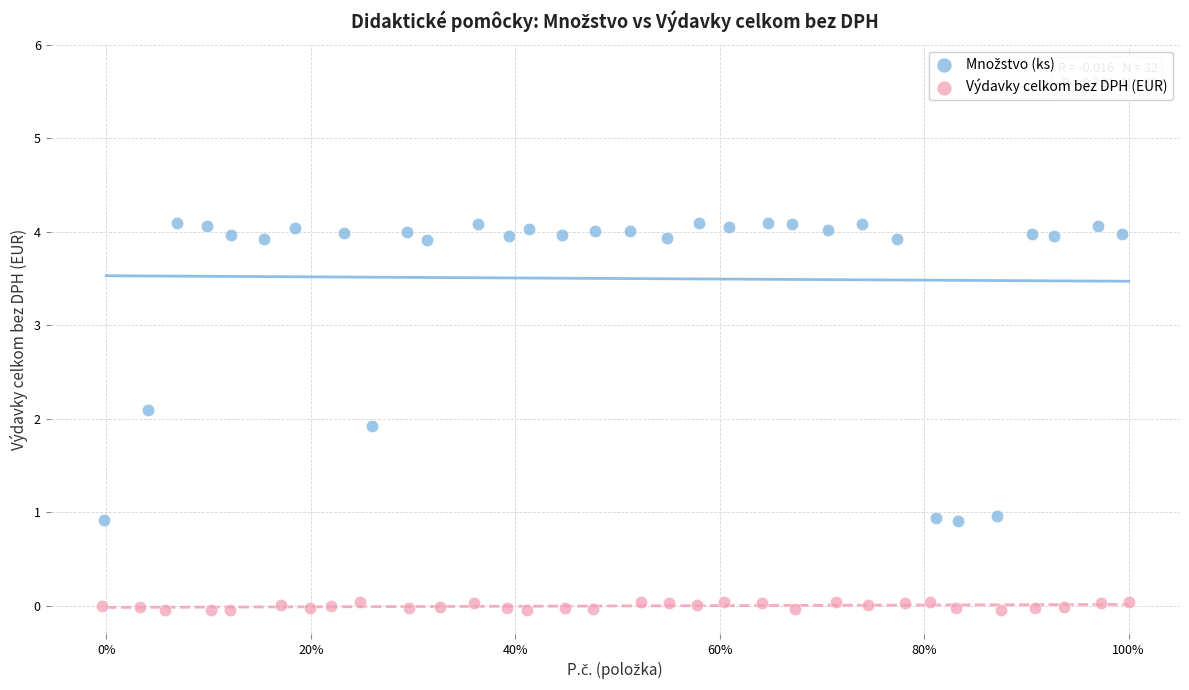

Which series contains the lowest Y value?

Výdavky celkom bez DPH (EUR)